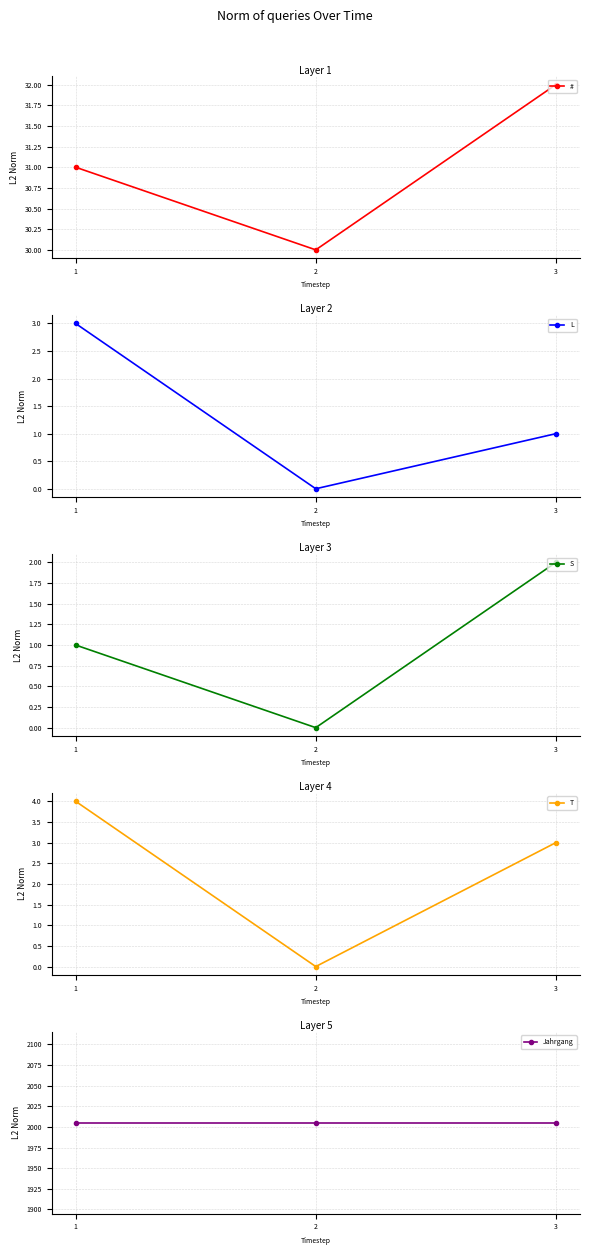

What is the value of the # point at the 2nd from the left?

30